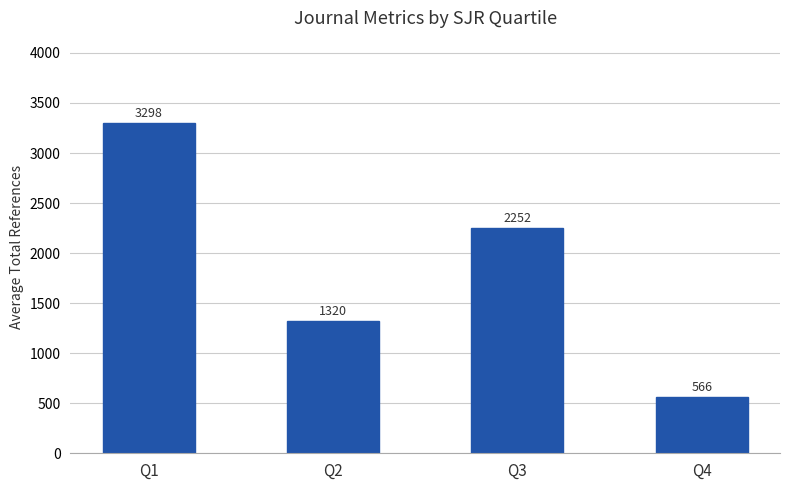

The value at Q3 is 3704.0. True or false?

False